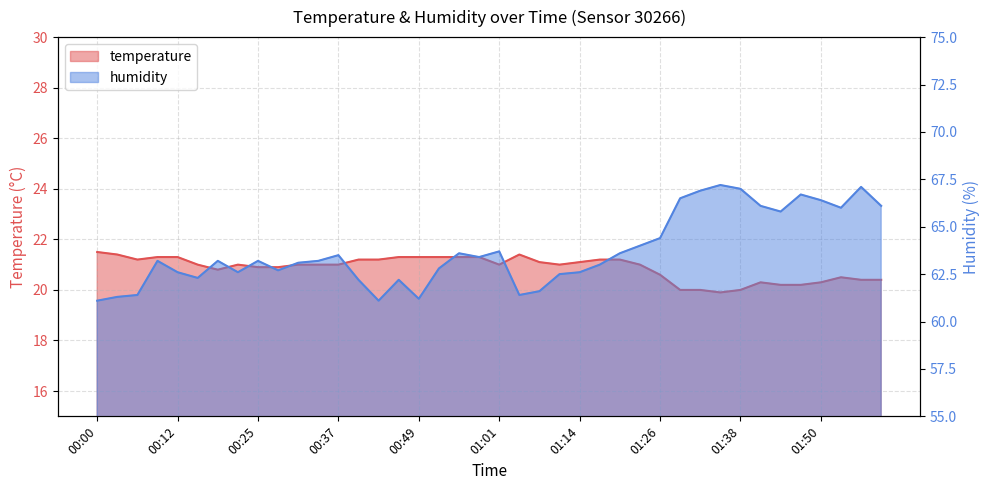

Where does the humidity series first go above 63?

00:09